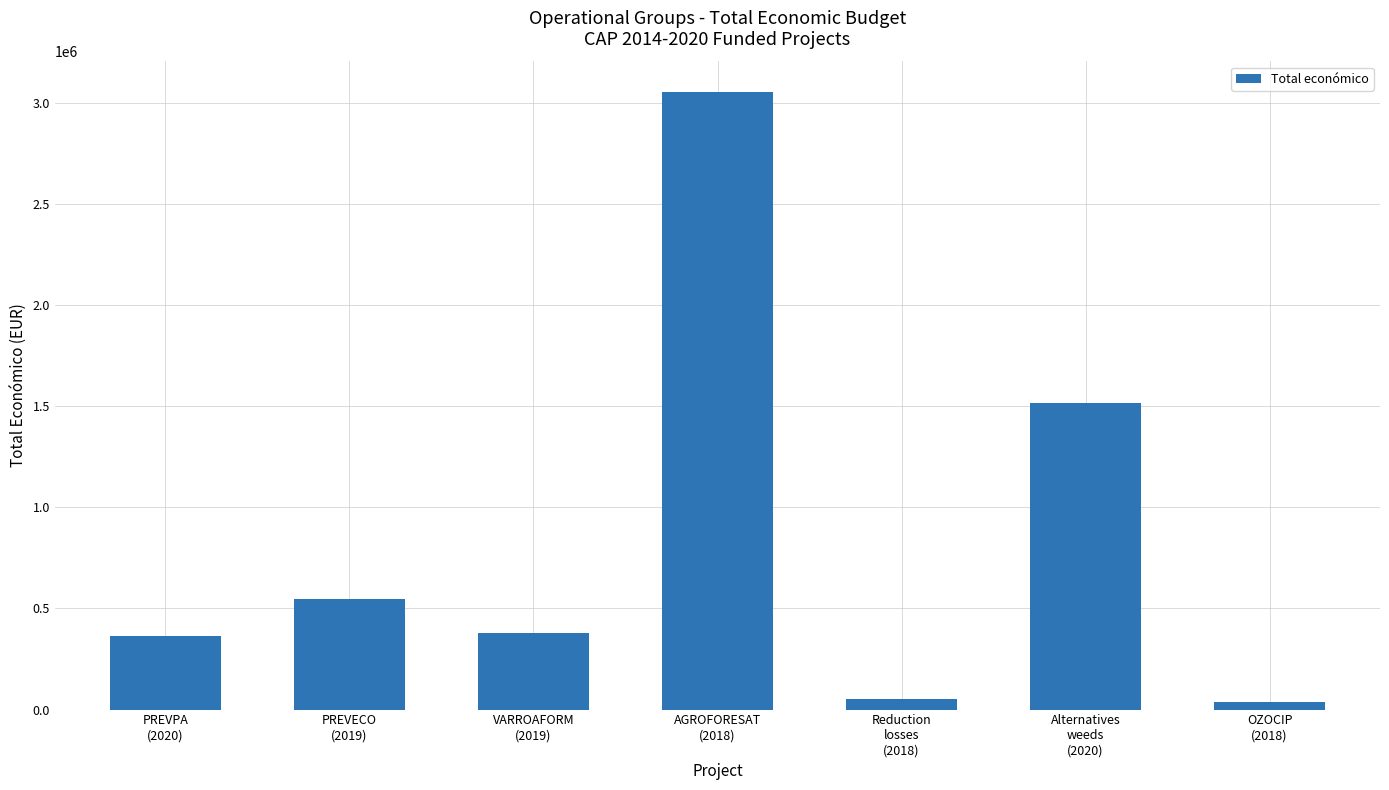

What is the value of the 2nd bar from the left?

547512